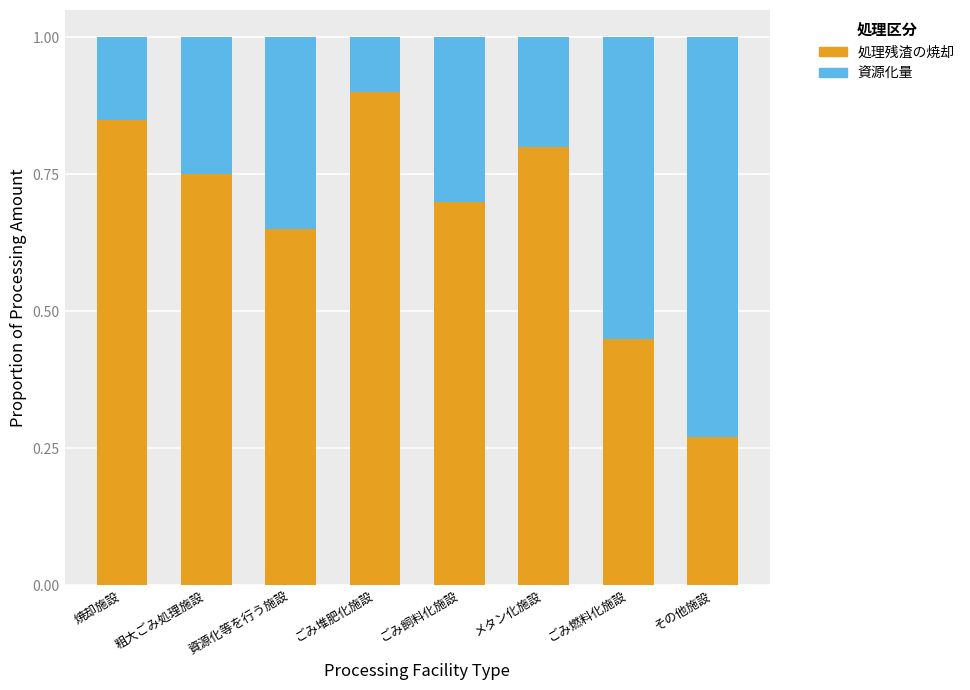

True or false: 処理残渣の焼却 has a value of 0.9 at ごみ飼料化施設.

False